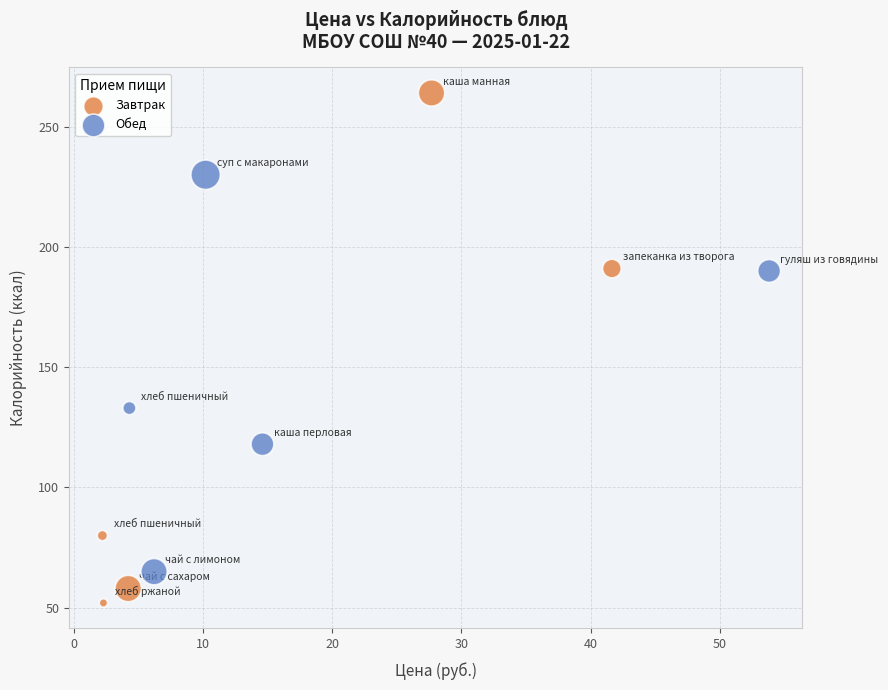

What are all the series names shown in the legend?

Завтрак, Обед